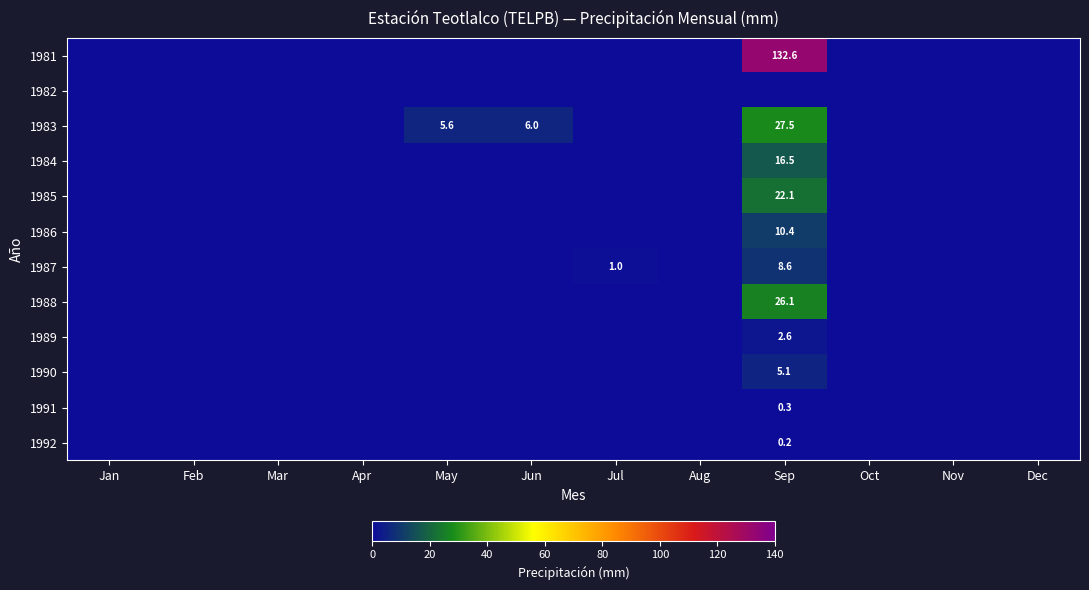

The value of 1983 at Sep is 16.9. True or false?

False